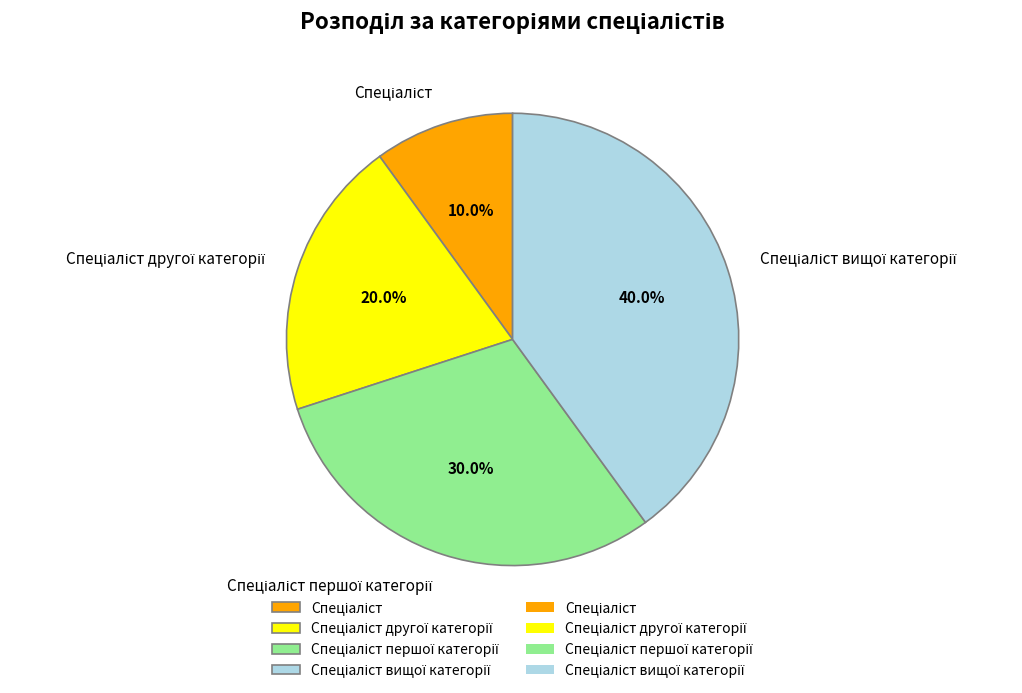

Does any single category account for the majority?

No